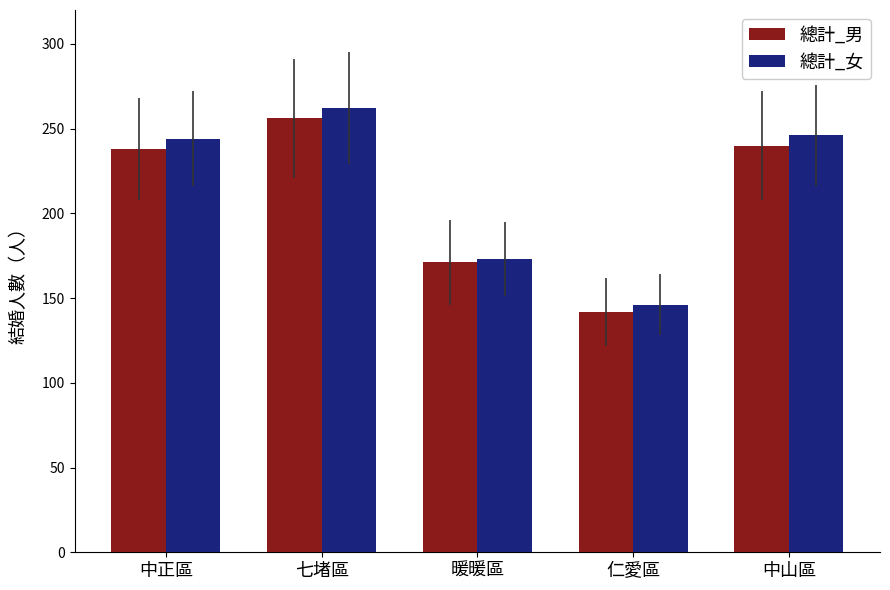

Which series changed the most between 七堵區 and 暖暖區?

總計_女